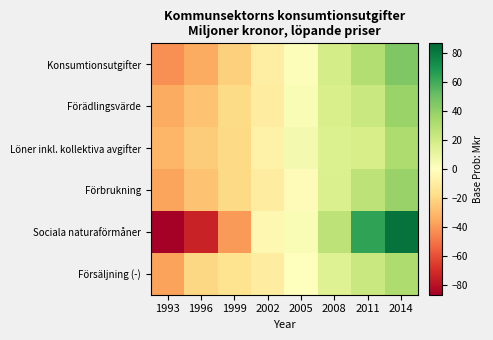

Reading right to left, what are all the values shown in this chart?

Konsumtionsutgifter: 2014=44.9	2011=29.9	2008=18.8	2005=1.8	2002=-9.1	1999=-22.6	1996=-35.0	1993=-42.1
Förädlingsvärde: 2014=37.7	2011=22.9	2008=17.2	2005=2.9	2002=-9.6	1999=-19.0	1996=-27.4	1993=-34.8
Löner inkl. kollektiva avgifter: 2014=31.9	2011=18.1	2008=15.6	2005=5.1	2002=-7.0	1999=-19.6	1996=-24.3	1993=-31.5
Förbrukning: 2014=38.2	2011=26.9	2008=16.8	2005=-1.9	2002=-9.9	1999=-19.6	1996=-27.3	1993=-37.1
Sociala naturaförmåner: 2014=82.3	2011=64.3	2008=26.7	2005=3.0	2002=-4.7	1999=-39.8	1996=-74.6	1993=-86.9
Försäljning (-): 2014=31.8	2011=22.6	2008=14.4	2005=-0.5	2002=-9.6	1999=-15.1	1996=-20.2	1993=-37.9